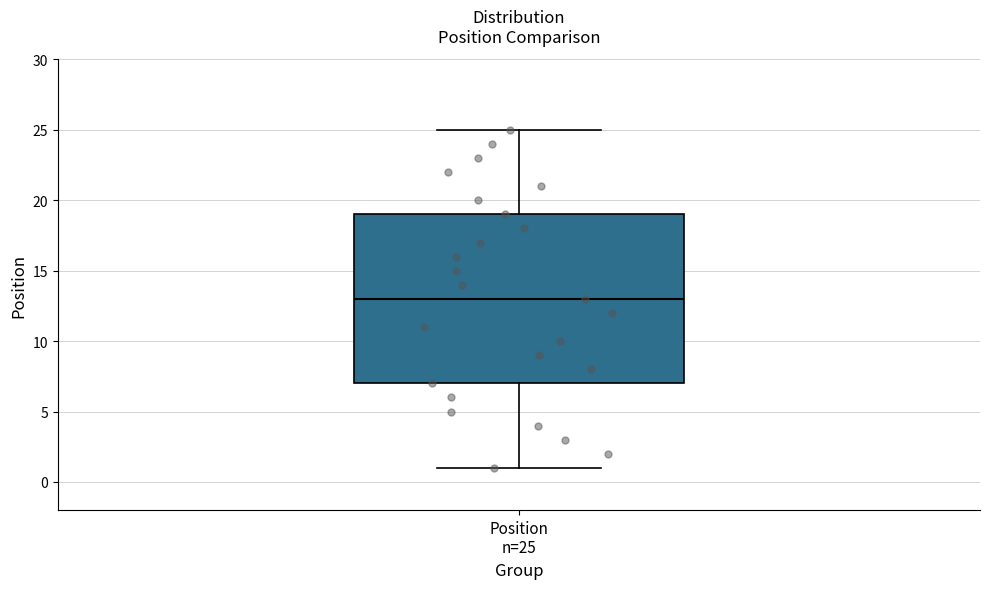

Transcribe this box plot: give where the median line is, the range the box spans, and where the two whiskers end, as read against the y-axis. The values are not printed on the chart, so give them approximately, as read against the axis.

median 13, box 7 to 19, whiskers 1 to 25